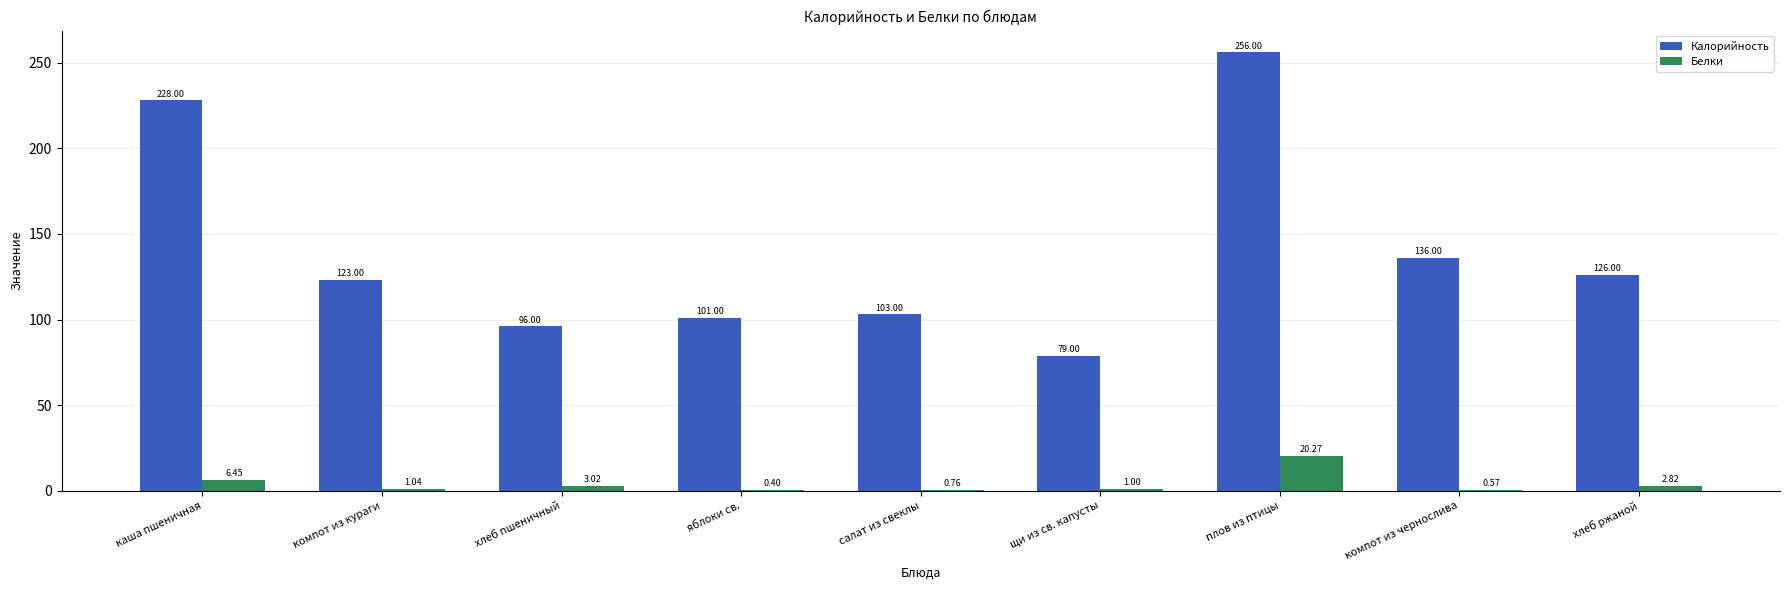

Which series changed the most between каша пшеничная and плов из птицы?

Калорийность